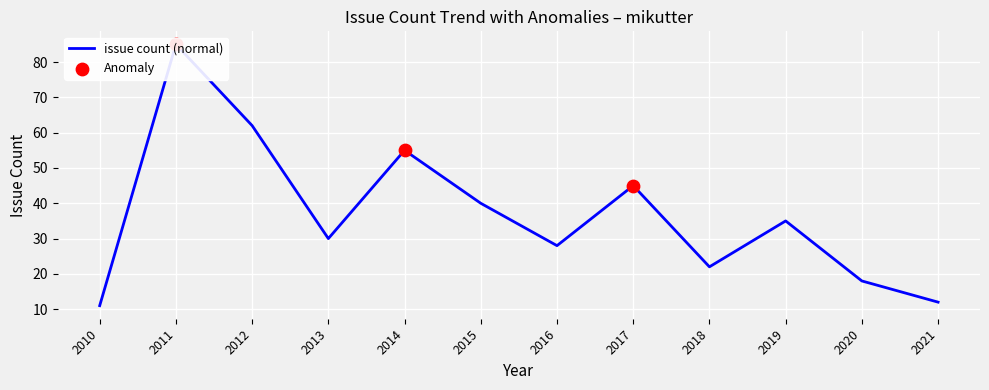

Which has a higher value, 2020 or 2016?

2016